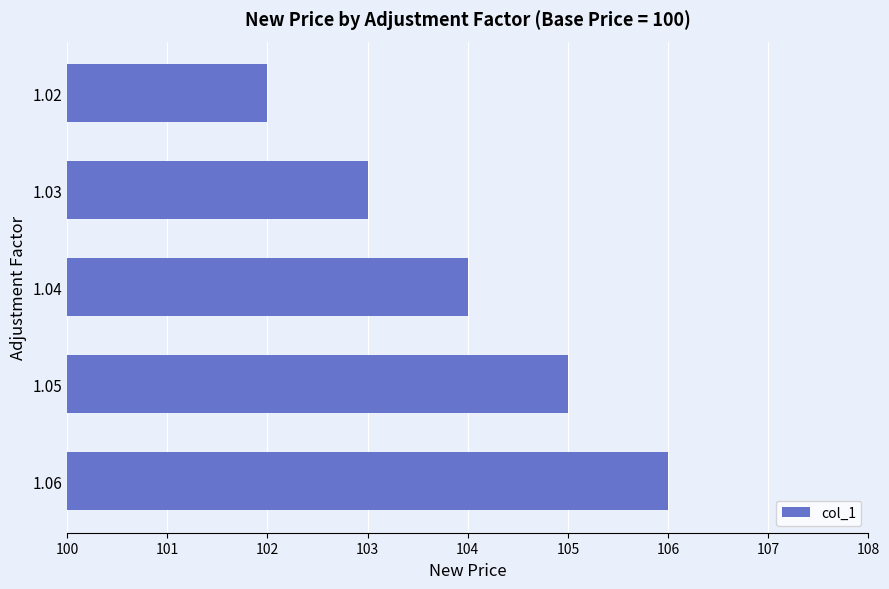

Where is the data nearest to the value 104?

1.04